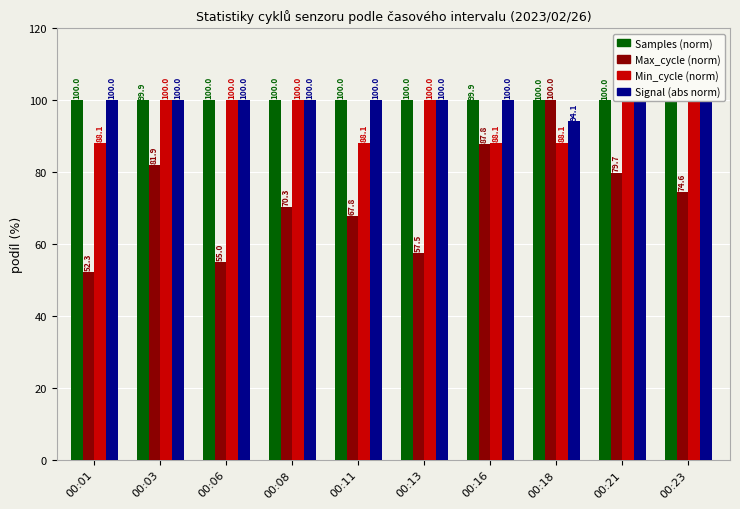

How many bars are there in total?

40